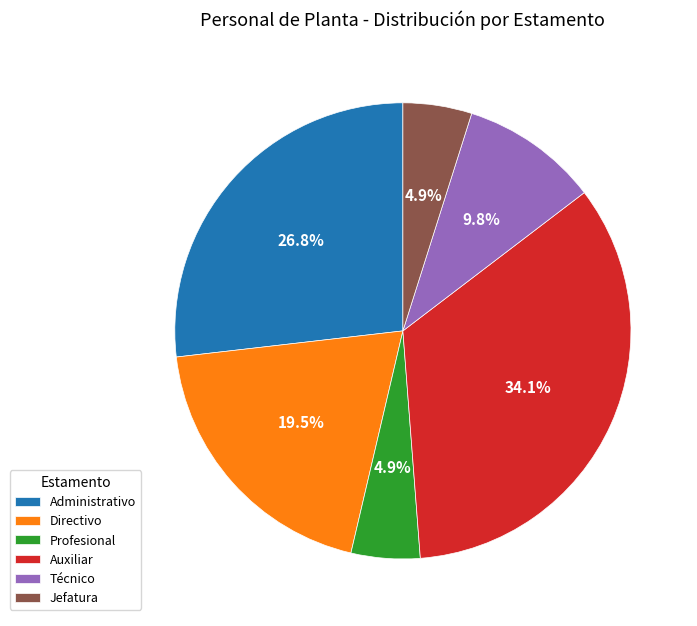

Does Técnico represent more than half of the total?

No